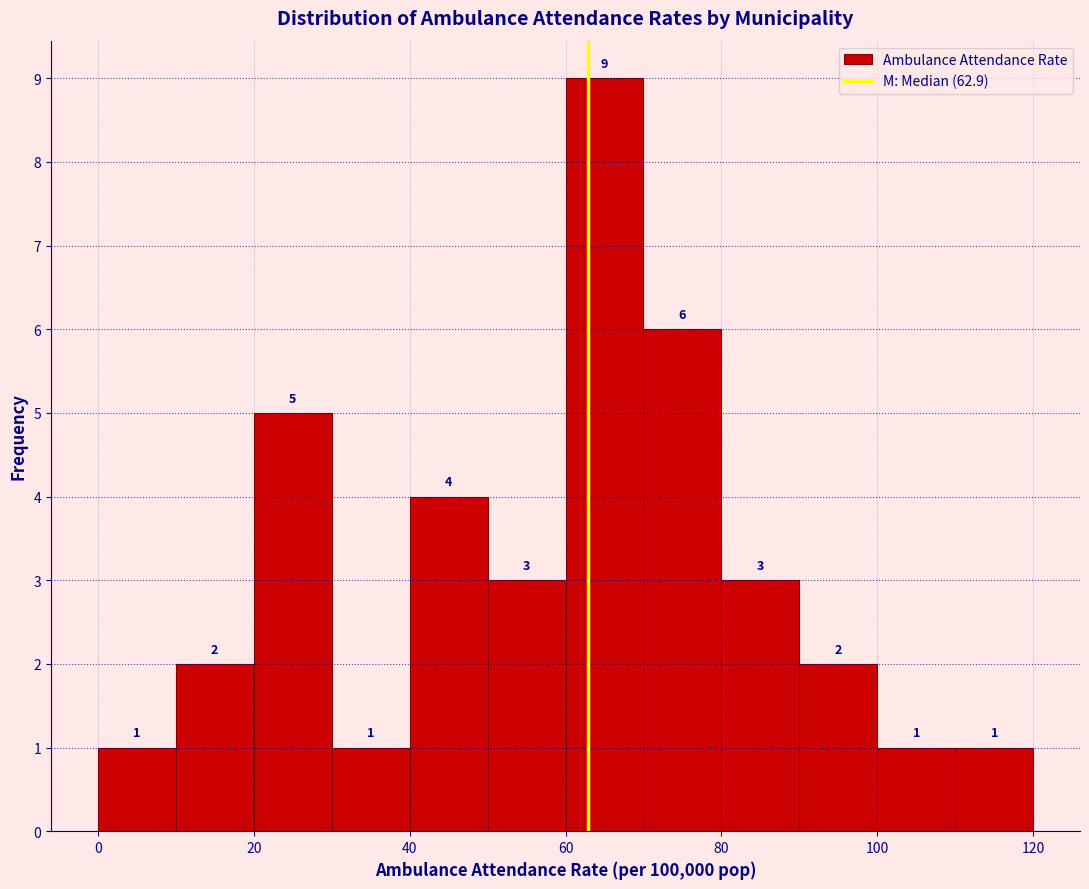

Reading left to right, list every bar in this chart as the range it spans on the x-axis followed by its height.

0 to 10: 1
10 to 20: 2
20 to 30: 5
30 to 40: 1
40 to 50: 4
50 to 60: 3
60 to 70: 9
70 to 80: 6
80 to 90: 3
90 to 100: 2
100 to 110: 1
110 to 120: 1